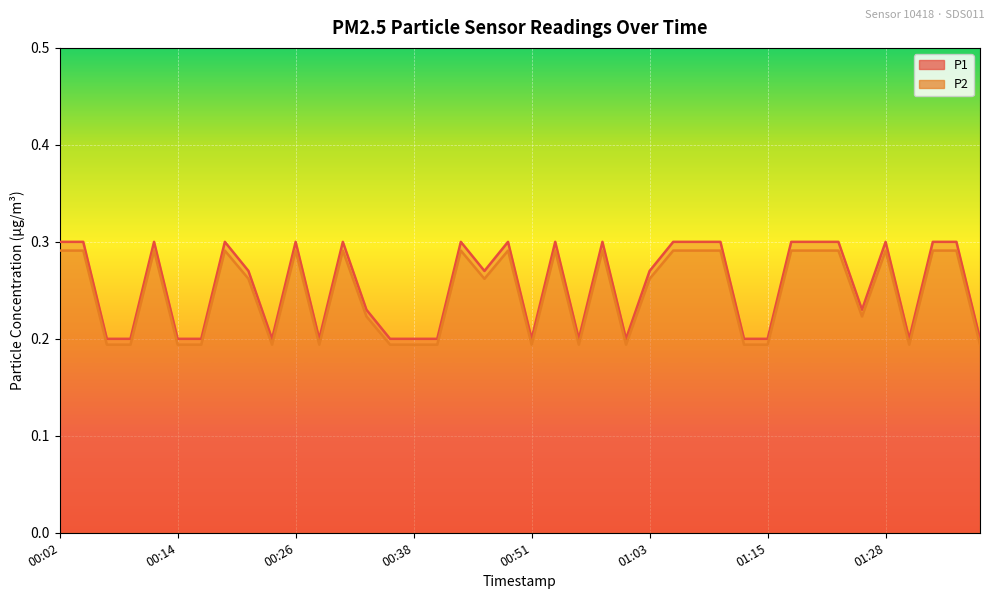

What are all the series names shown in the legend?

P1, P2